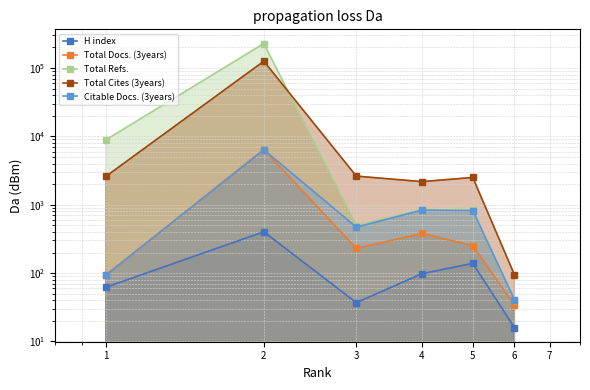

At how many categories does at least one series exceed 85275?

1